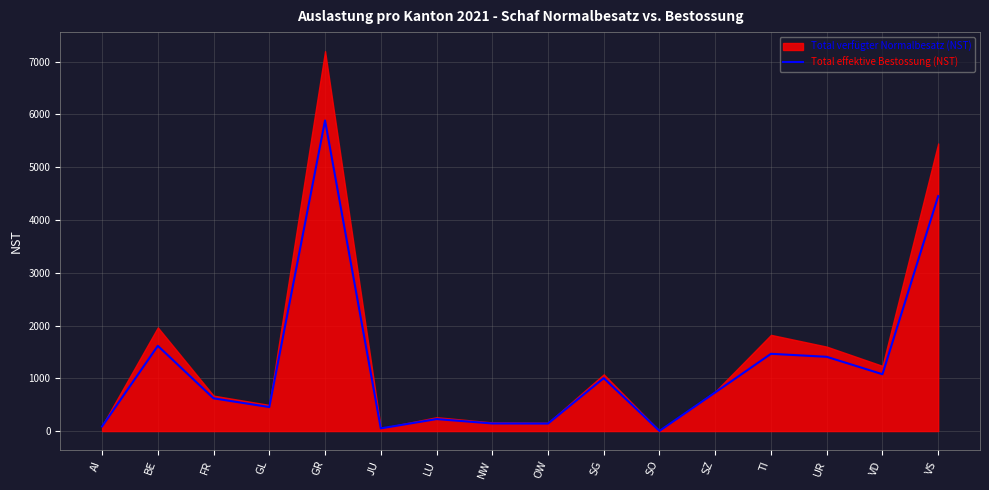

What is the label of the 3rd point from the right?

UR